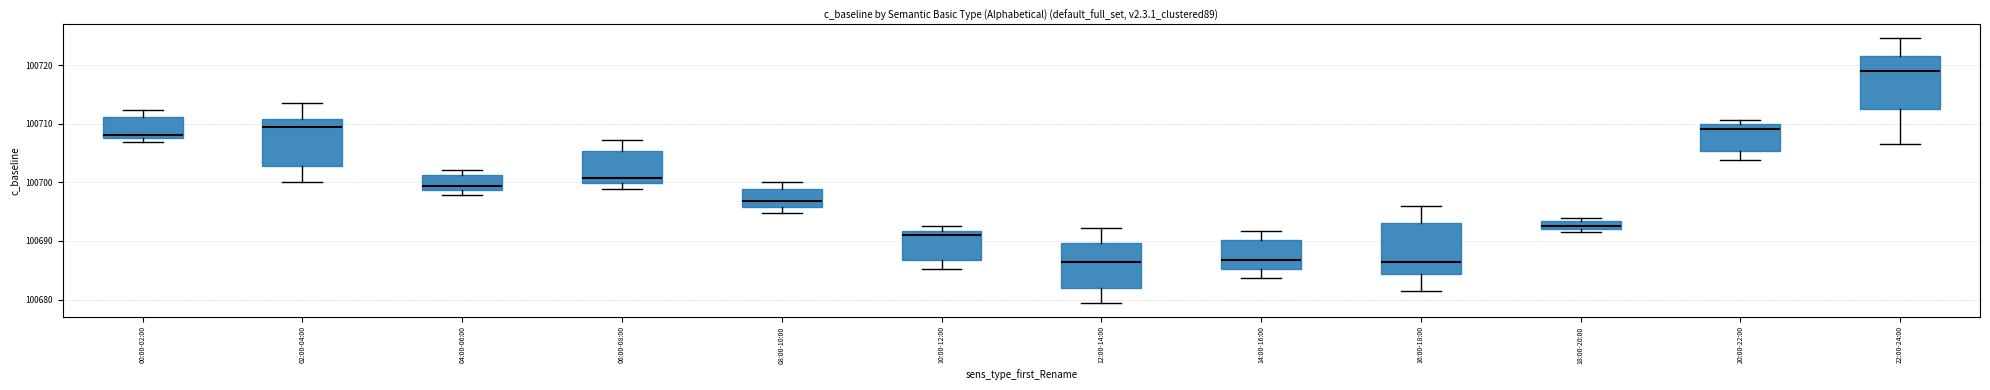

Where does the upper whisker of the box for 00:00-02:00 end on the y-axis? The values are not printed on the chart, so give them approximately, as read against the axis.

100712